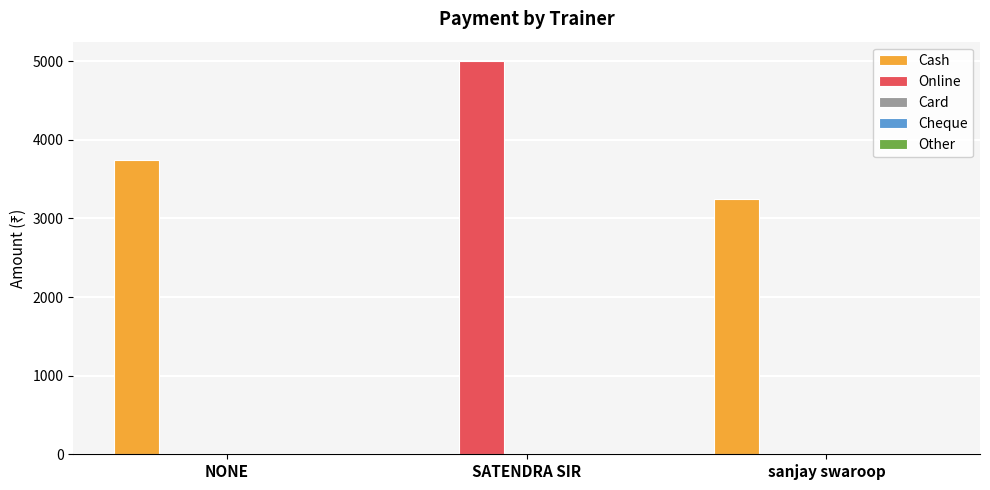

The value of Online at SATENDRA SIR is 5000. True or false?

True